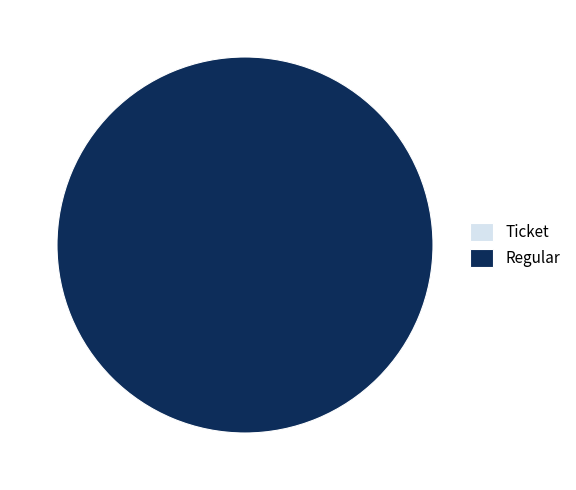

Does Ticket represent more than half of the total?

No